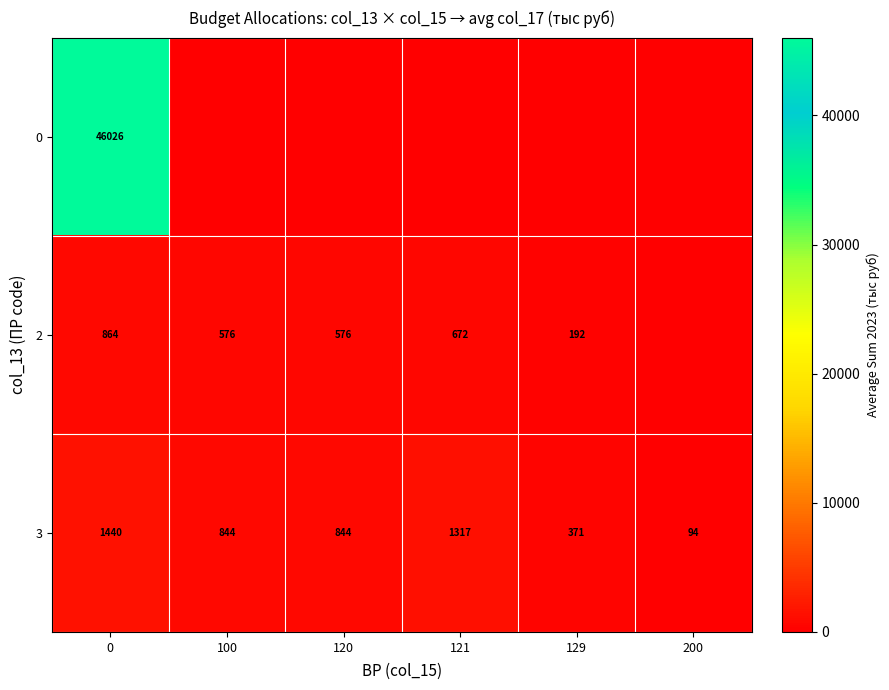

Is the value of 2 at 100 greater than the value of 3 at 0?

No